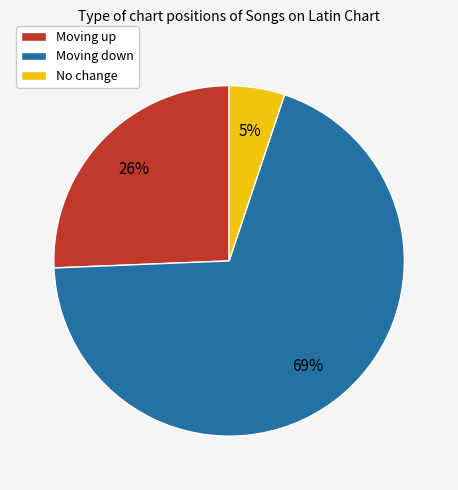

Which has a higher value, No change or Moving up?

Moving up